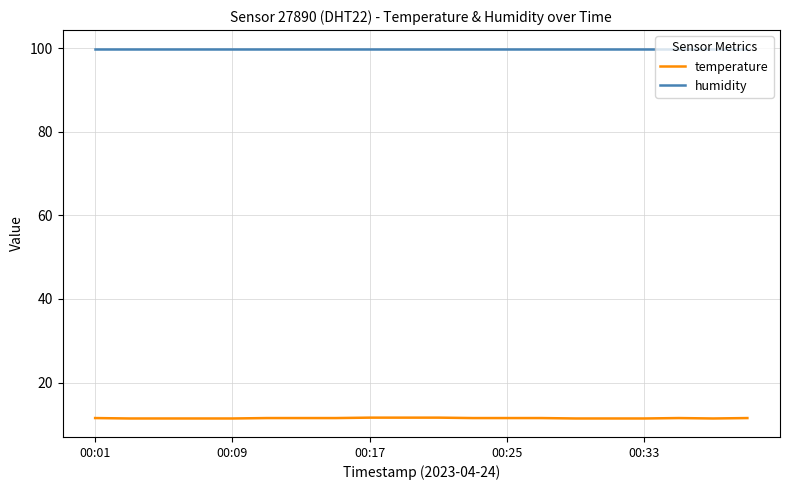

What is the highest value of the humidity series?

99.9